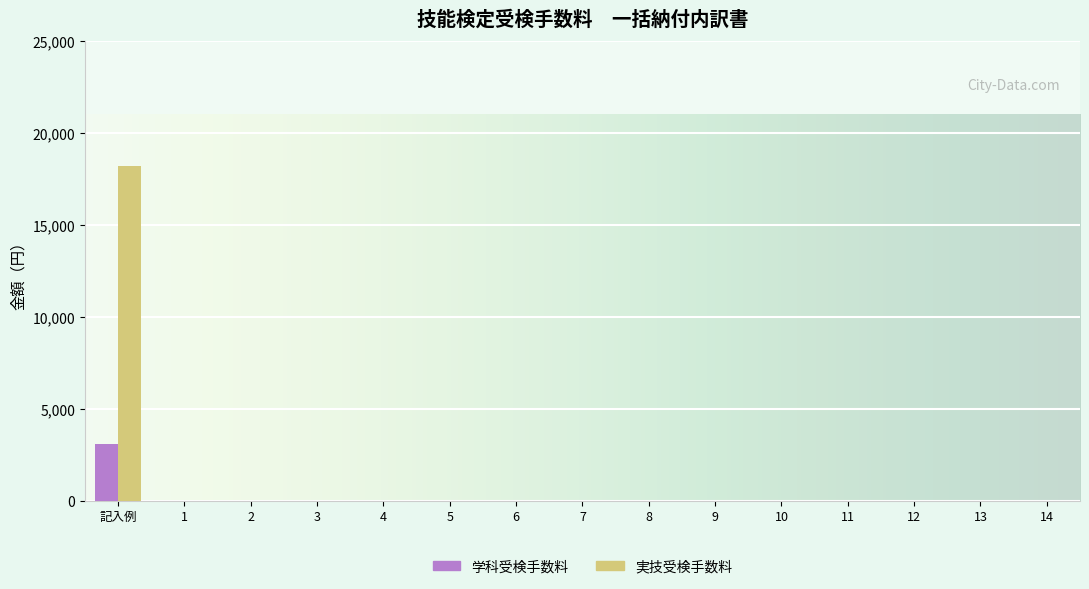

Is it true that 実技受検手数料 equals 0 at 5?

True